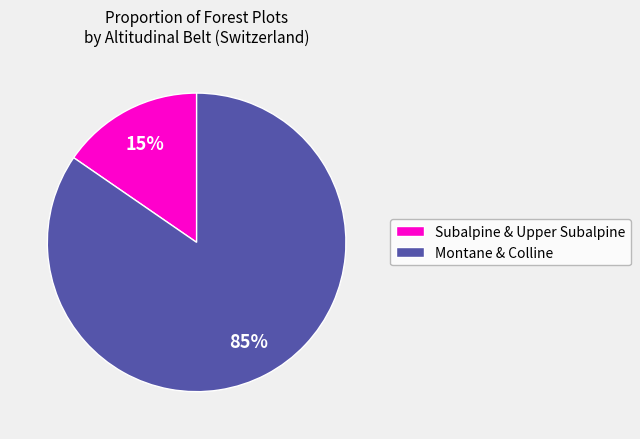

Is the sum of Montane & Colline and Subalpine & Upper Subalpine greater than half?

Yes